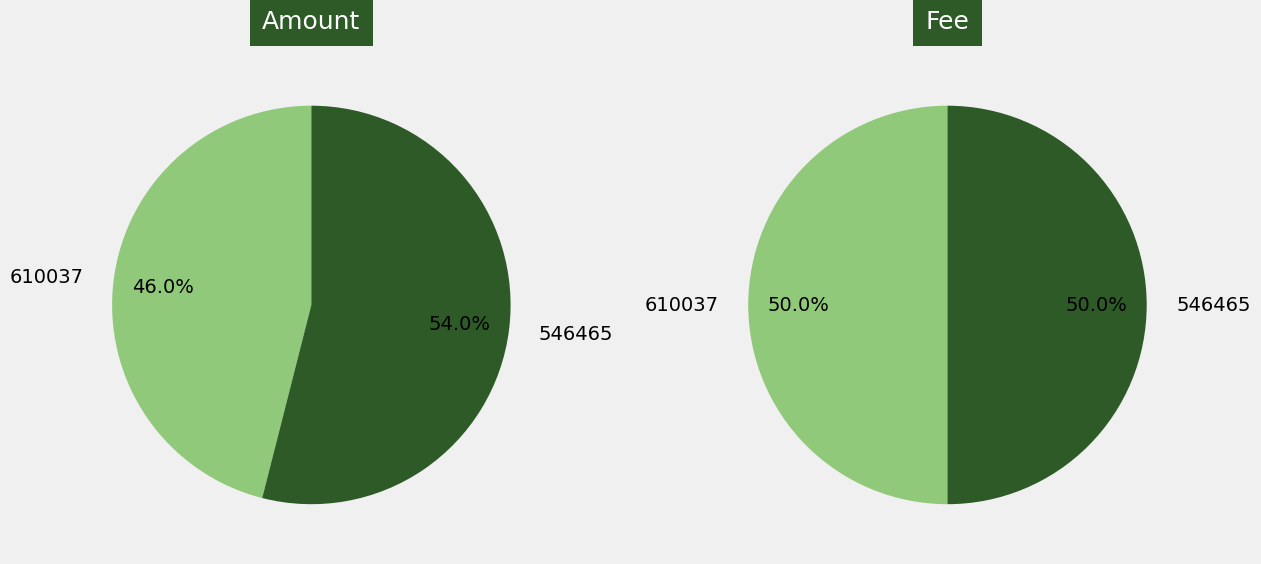

What is the total percentage of 610037 and 546465?

100.0%